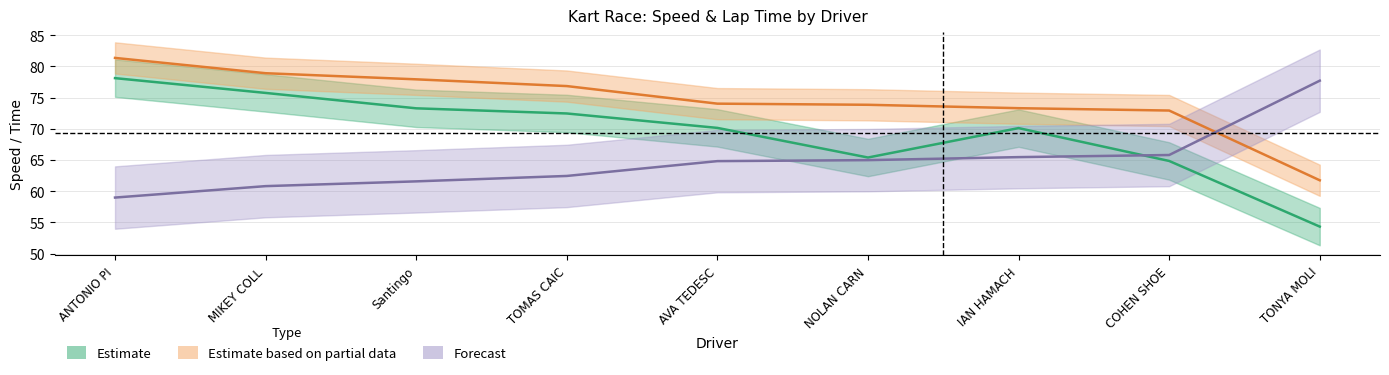

Where does the Best Speed series first go above 74?

ANTONIO PI